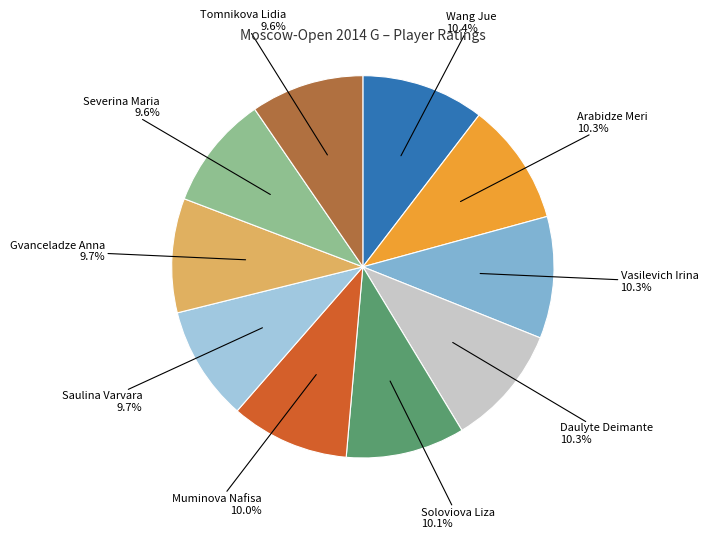

Is there any slice that represents more than half of the pie?

No